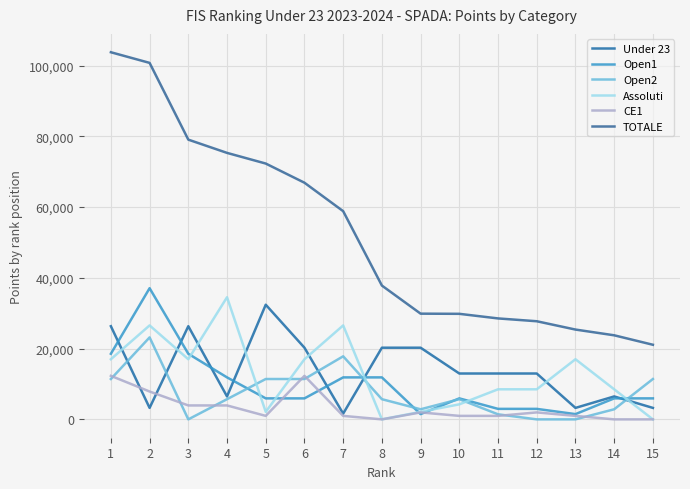

At how many categories does at least one series exceed 34210?

8